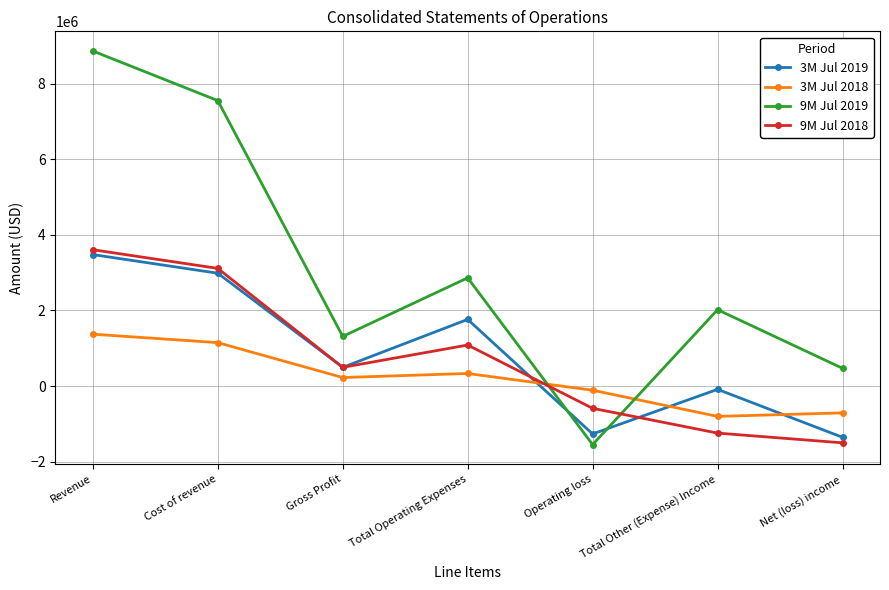

At which category does 3M Jul 2019 reach its first local valley?

Gross Profit